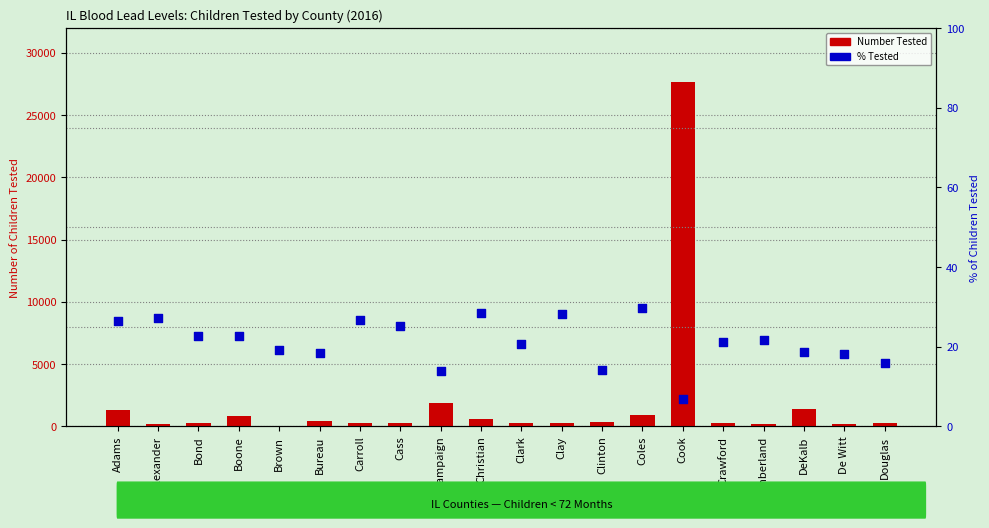

At how many categories does at least one series exceed 25588?

1